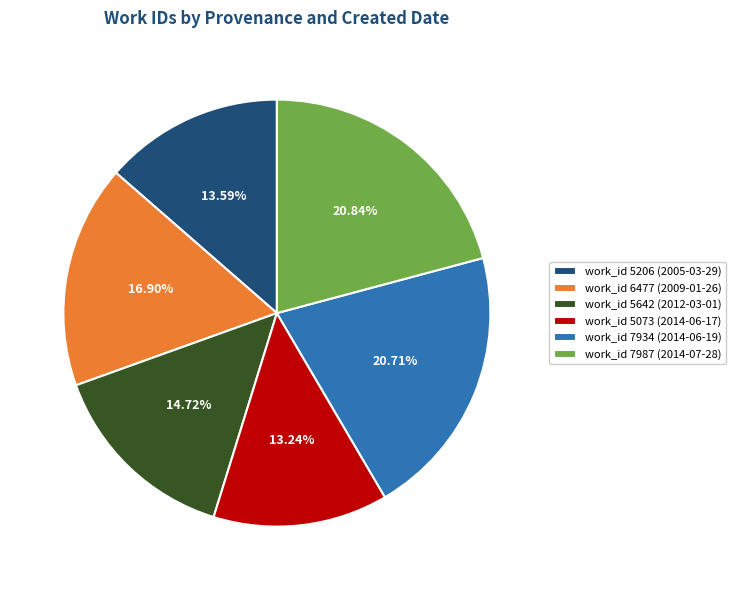

To the nearest percent, what is the average slice percentage?

17%